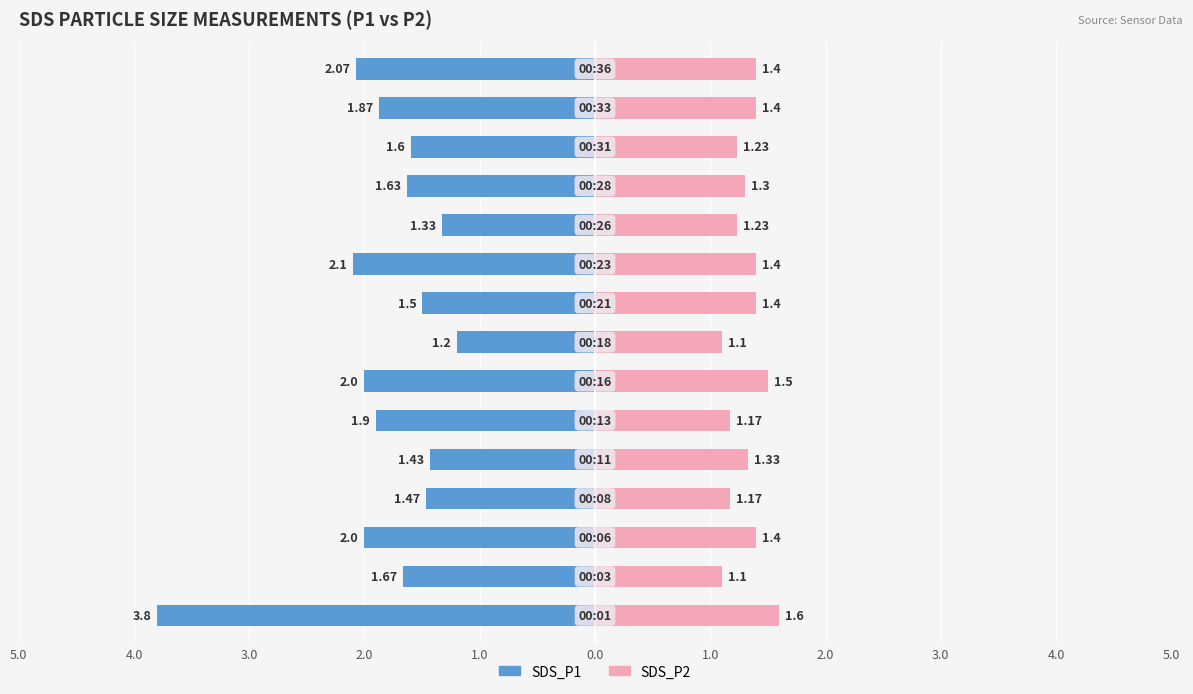

What is the value of the SDS_P2 bar at the 14th from the left?

1.4